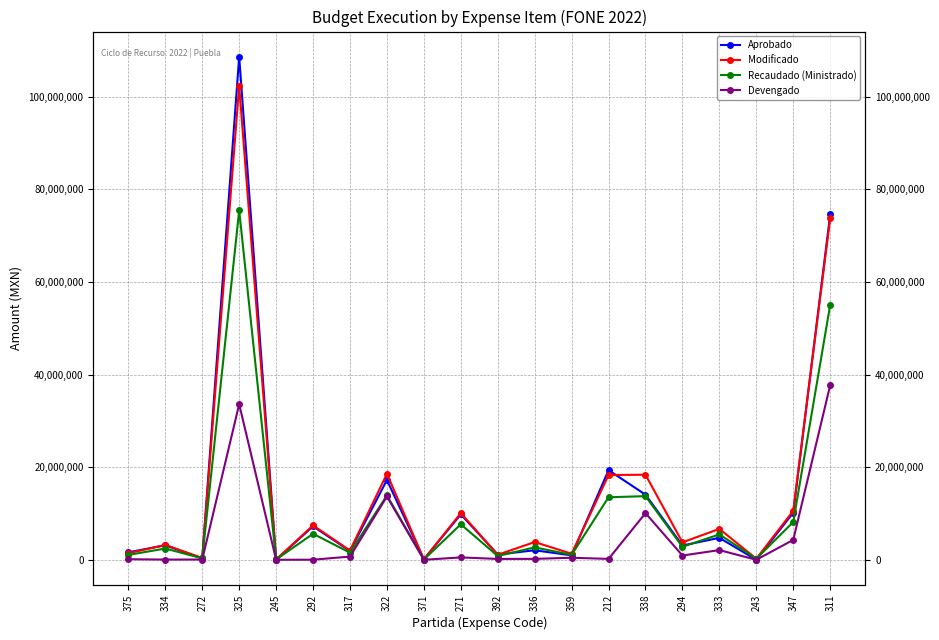

At which category does Devengado reach its first local valley?

334